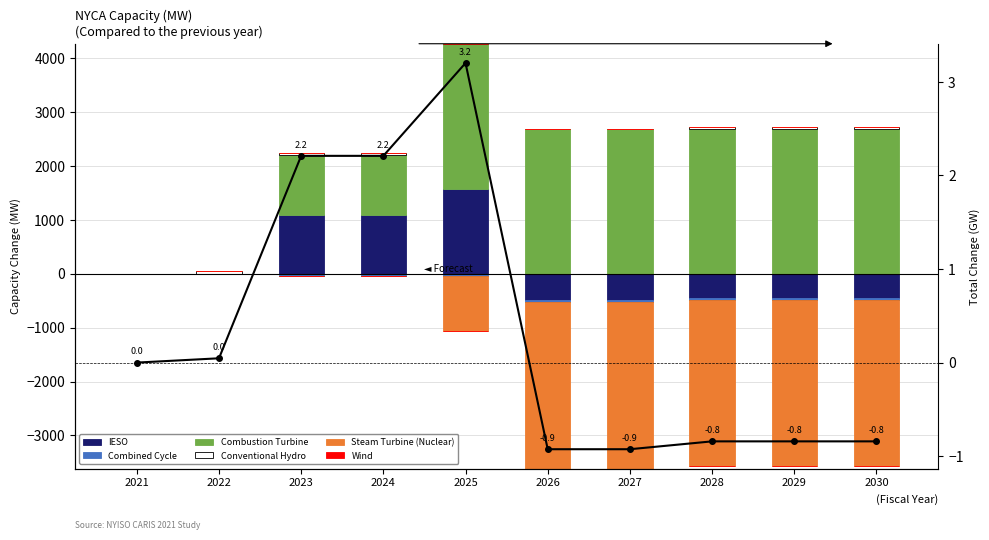

Which series changed the most between 2025 and 2027?

Steam Turbine (Nuclear)